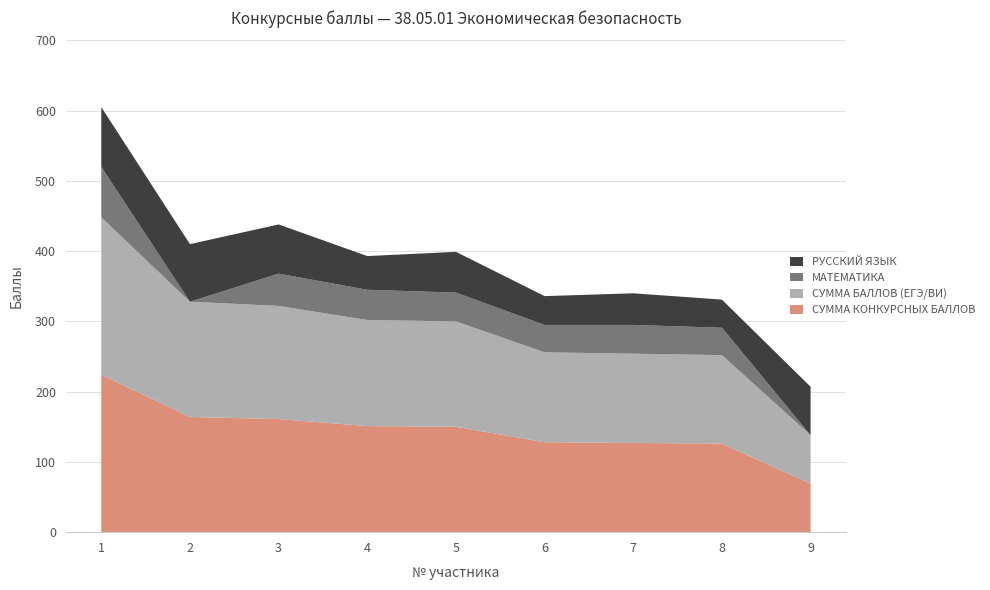

Reading left to right, list all the values displayed in this chart.

Сумма конкурсных баллов: 1=224	2=164	3=161	4=151	5=150	6=128	7=127	8=126	9=69
Сумма баллов (ЕГЭ/ВИ): 1=224	2=164	3=161	4=151	5=150	6=128	7=127	8=126	9=69
Математика: 1=72	2=0	3=46	4=43	5=41	6=39	7=41	8=39	9=0
Русский язык: 1=85	2=82	3=70	4=48	5=58	6=41	7=45	8=40	9=69